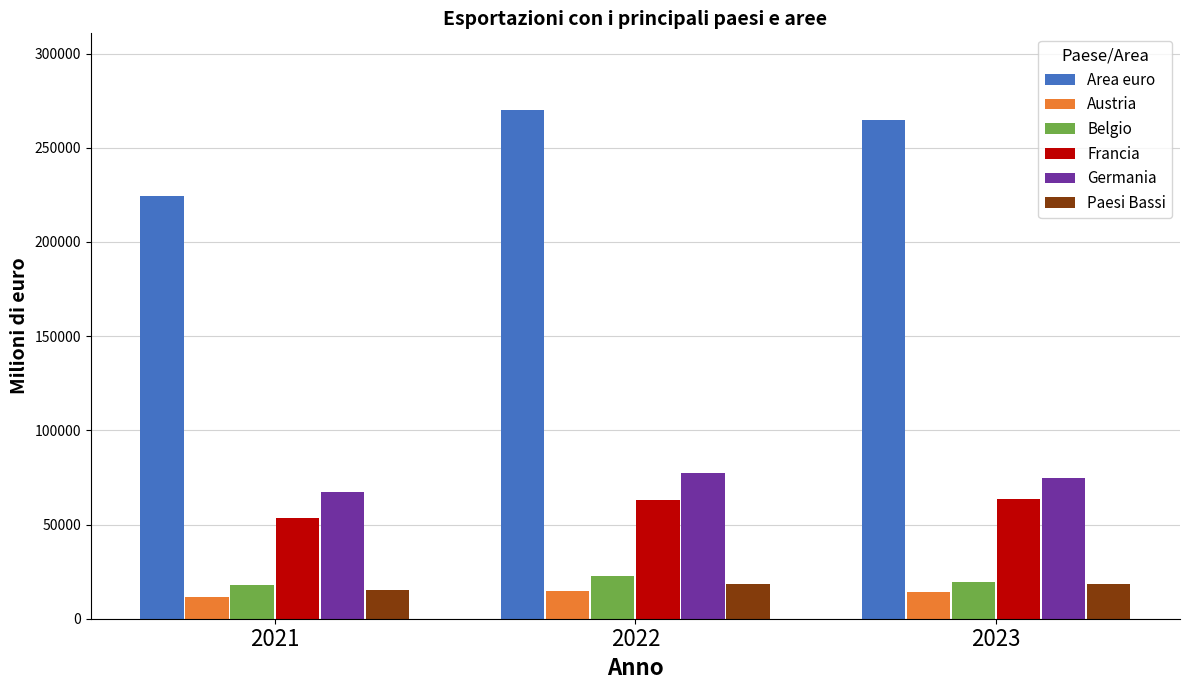

What is the sum of all Belgio values?

60263.9